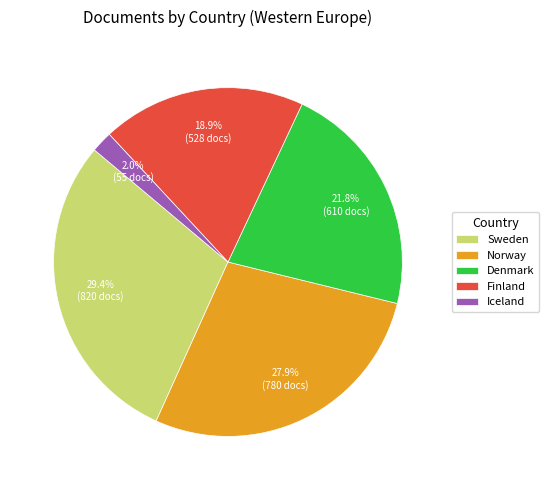

Which slice is the smallest?

Iceland